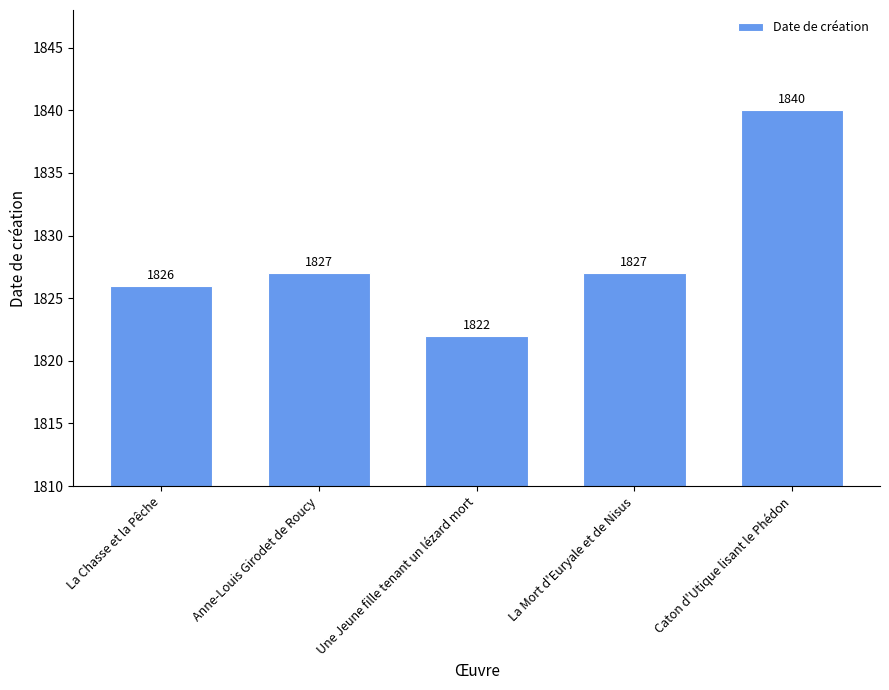

What is the maximum value shown in the chart?

1840